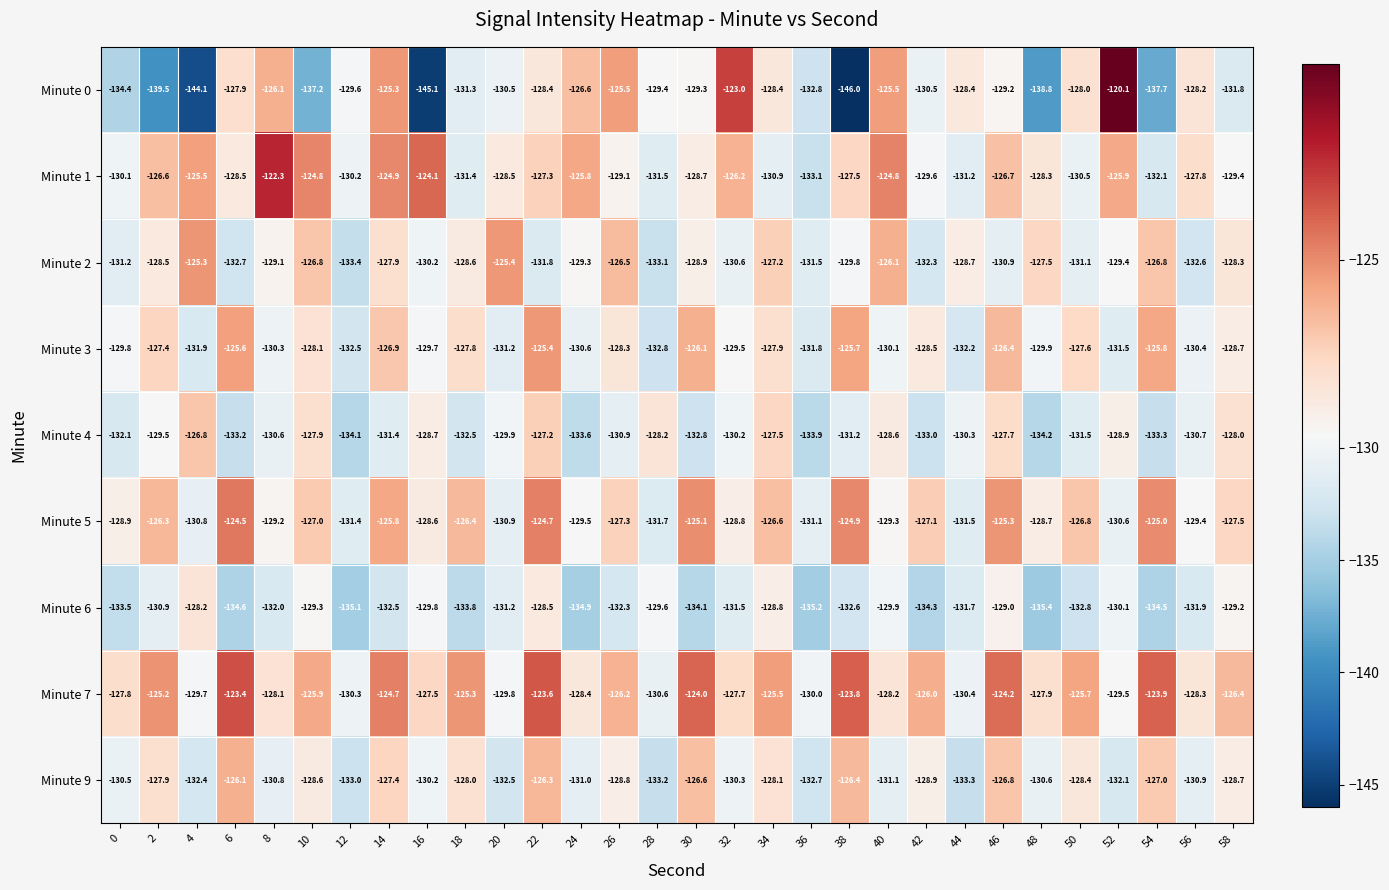

What is the difference between the second highest and minimum values in the Minute 5 series?

7.0